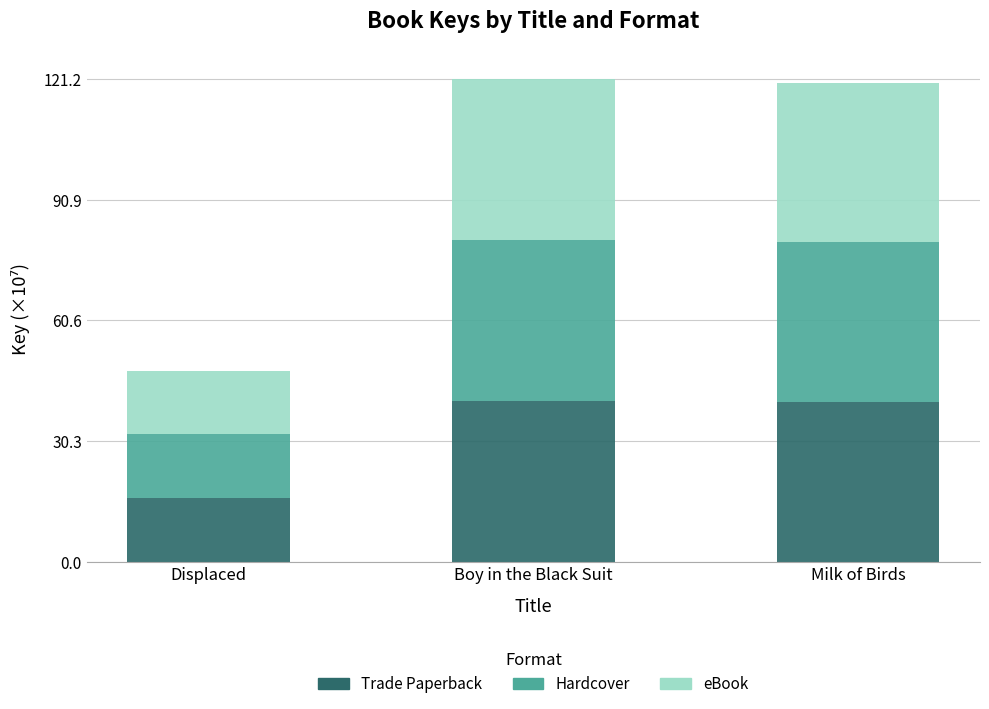

Is it true that Trade Paperback equals 40.4 at Boy in the Black Suit?

True